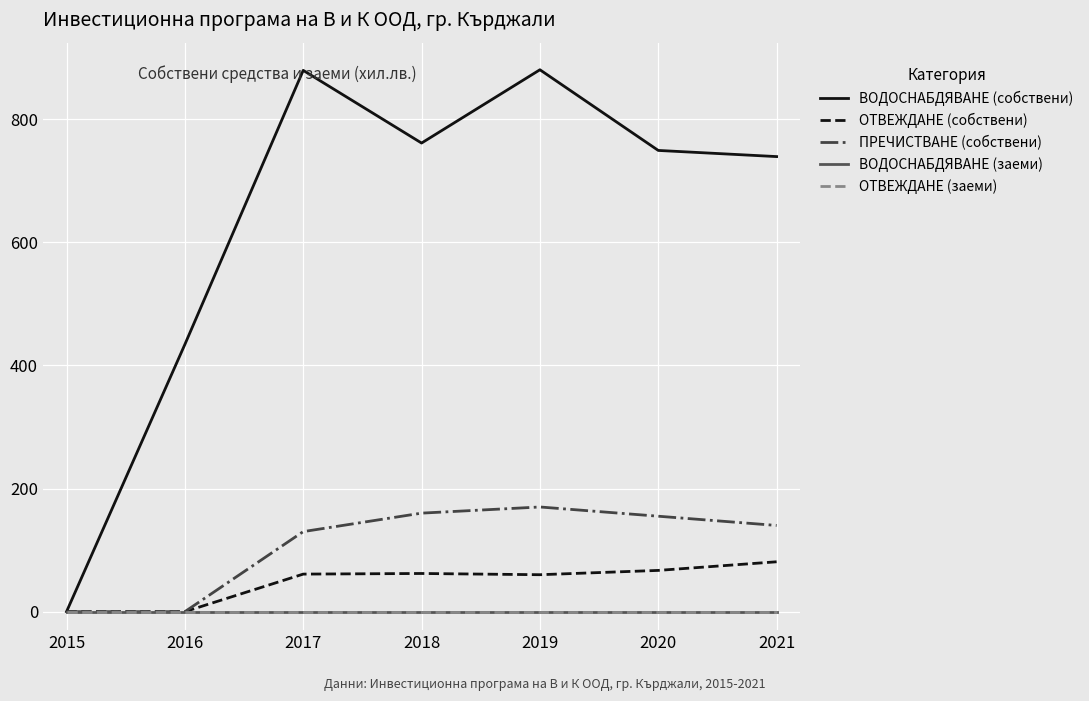

True or false: ВОДОСНАБДЯВАНЕ (собствени) and ОТВЕЖДАНЕ (заеми) intersect in this chart.

False